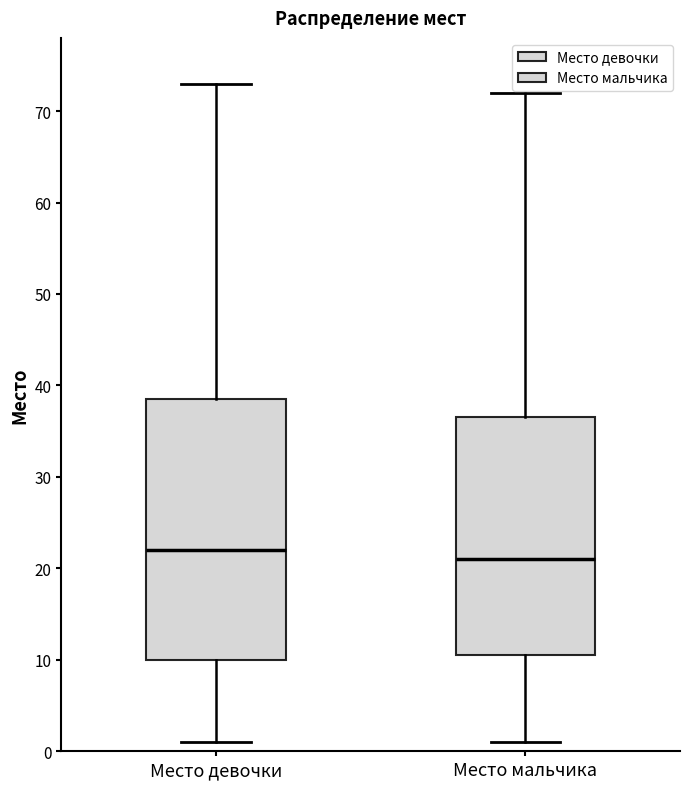

Reading left to right, read every box against the y-axis: the position of its median line, the range the box covers, and the ends of its whiskers. The values are not printed on the chart, so give them approximately, as read against the axis.

Место девочки: median 22, box 10 to 39, whiskers 1 to 73
Место мальчика: median 21, box 11 to 37, whiskers 1 to 72